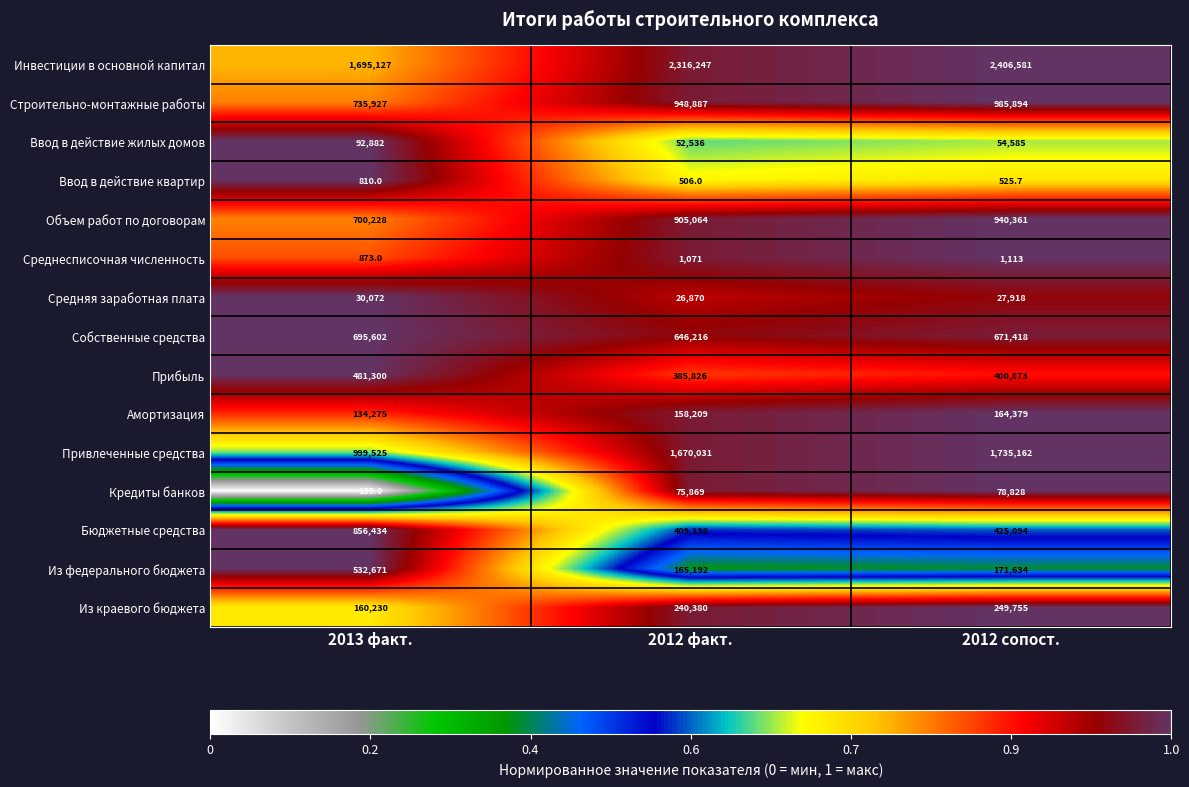

The value of Амортизация at 2012 факт. is 281384.2. True or false?

False